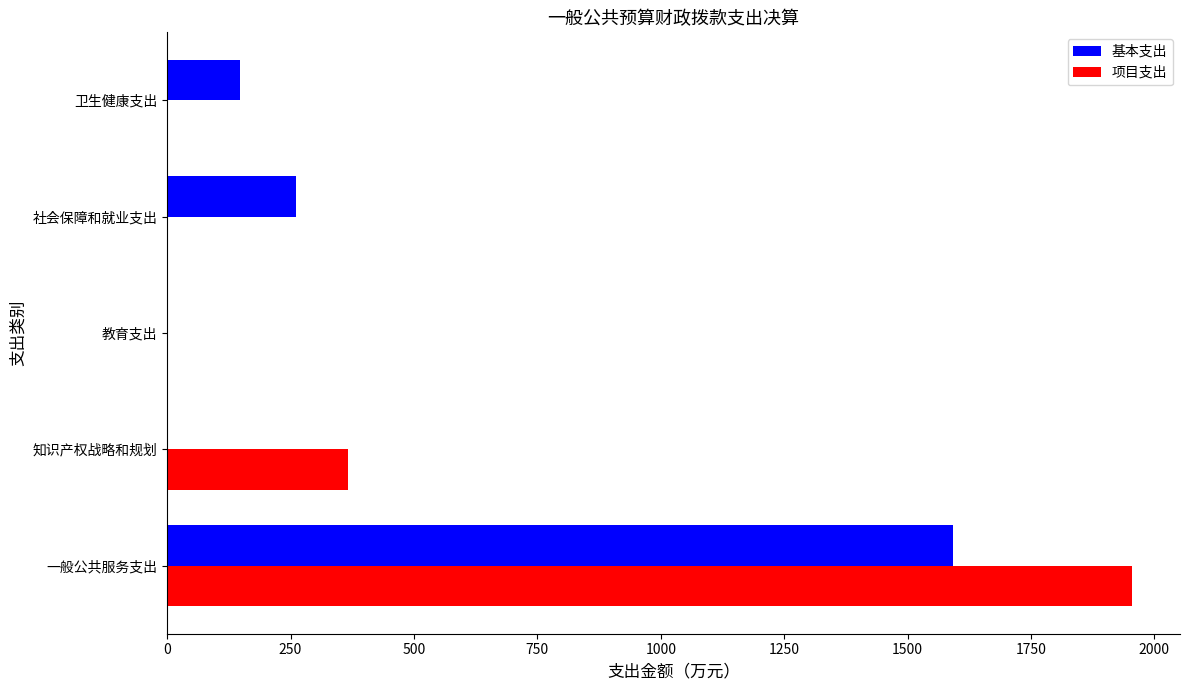

What is the average value of the 基本支出 series?

400.6